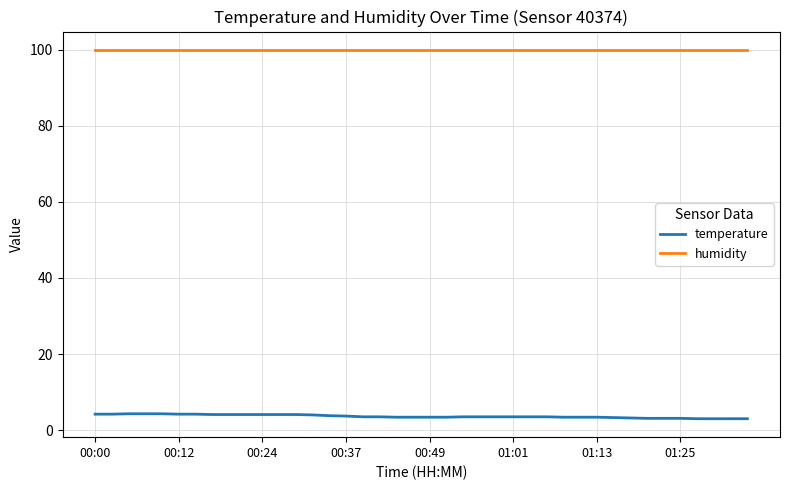

Rank the series by their average value, from lowest to highest.

temperature, humidity